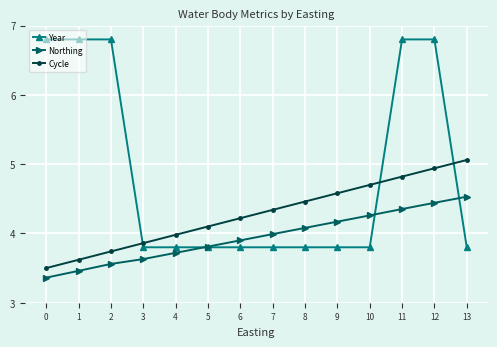

True or false: Year and Cycle cross at least once.

True